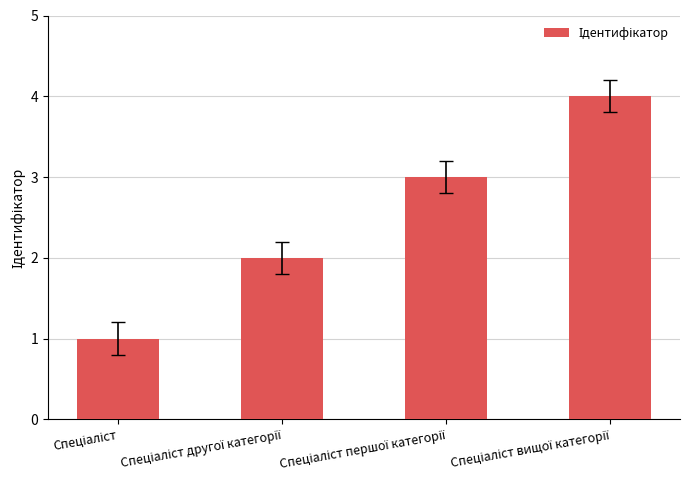

What is the greatest value displayed?

4